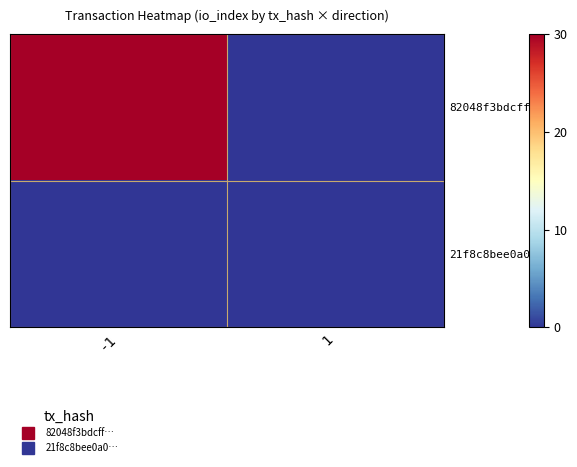

Which series has the largest range (max minus min)?

82048f3bdcff…